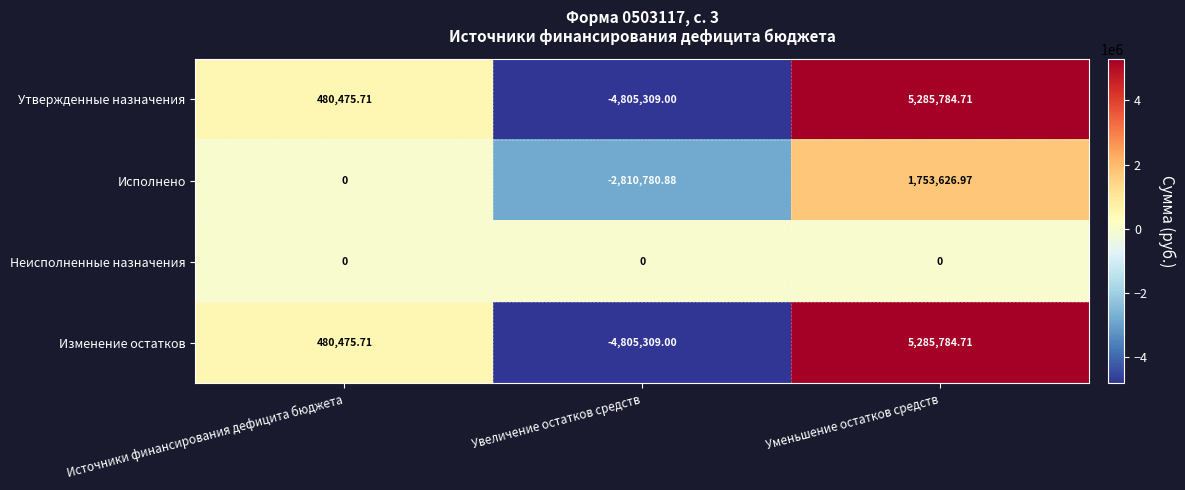

List the labels in order of Изменение остатков value, largest first.

Уменьшение остатков средств, Источники финансирования дефицита бюджета, Увеличение остатков средств